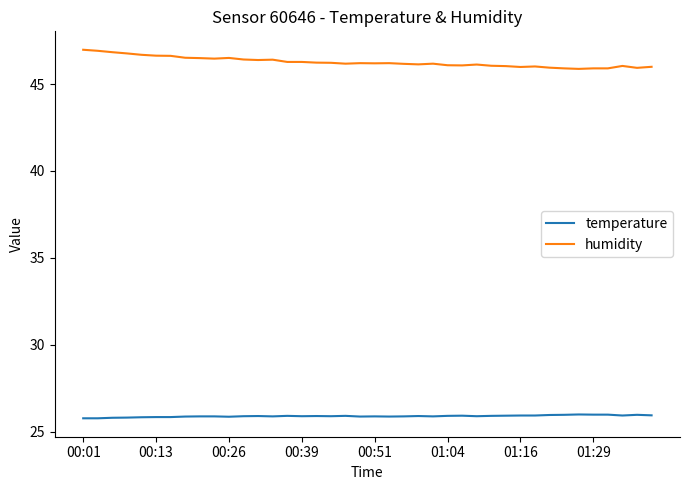

What is the sum of all temperature values?

1036.1